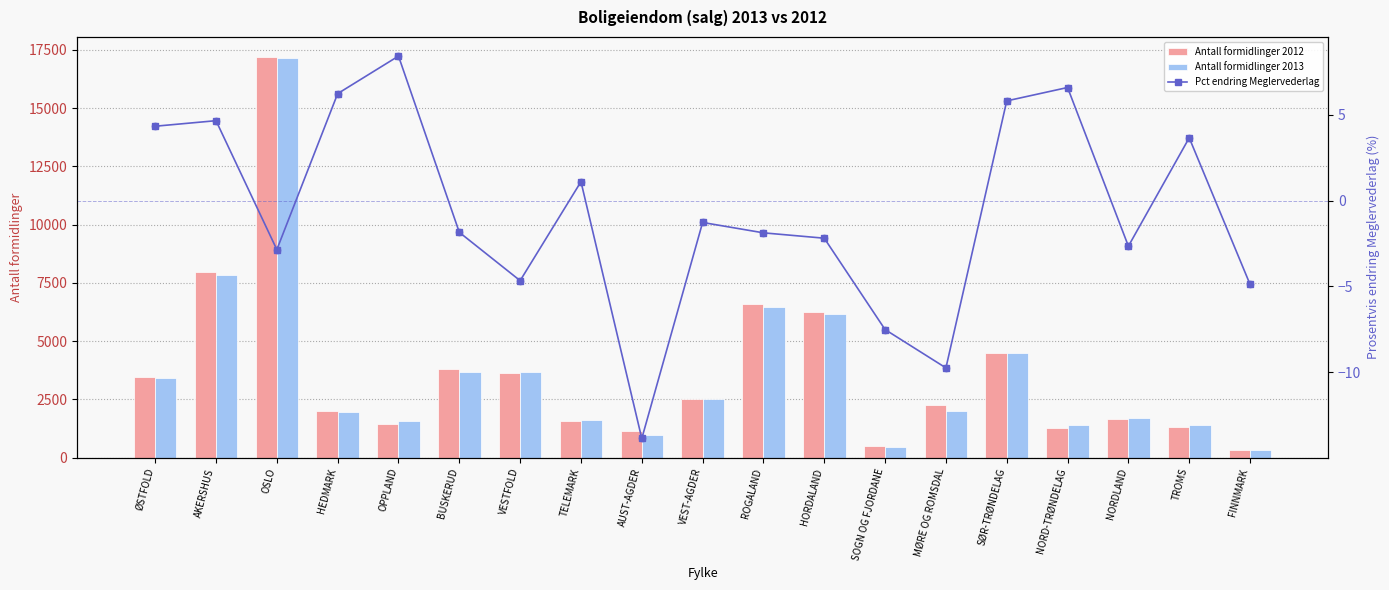

What are all the series names shown in the legend?

Antall formidlinger 2012, Antall formidlinger 2013, Pct endring Meglervederlag